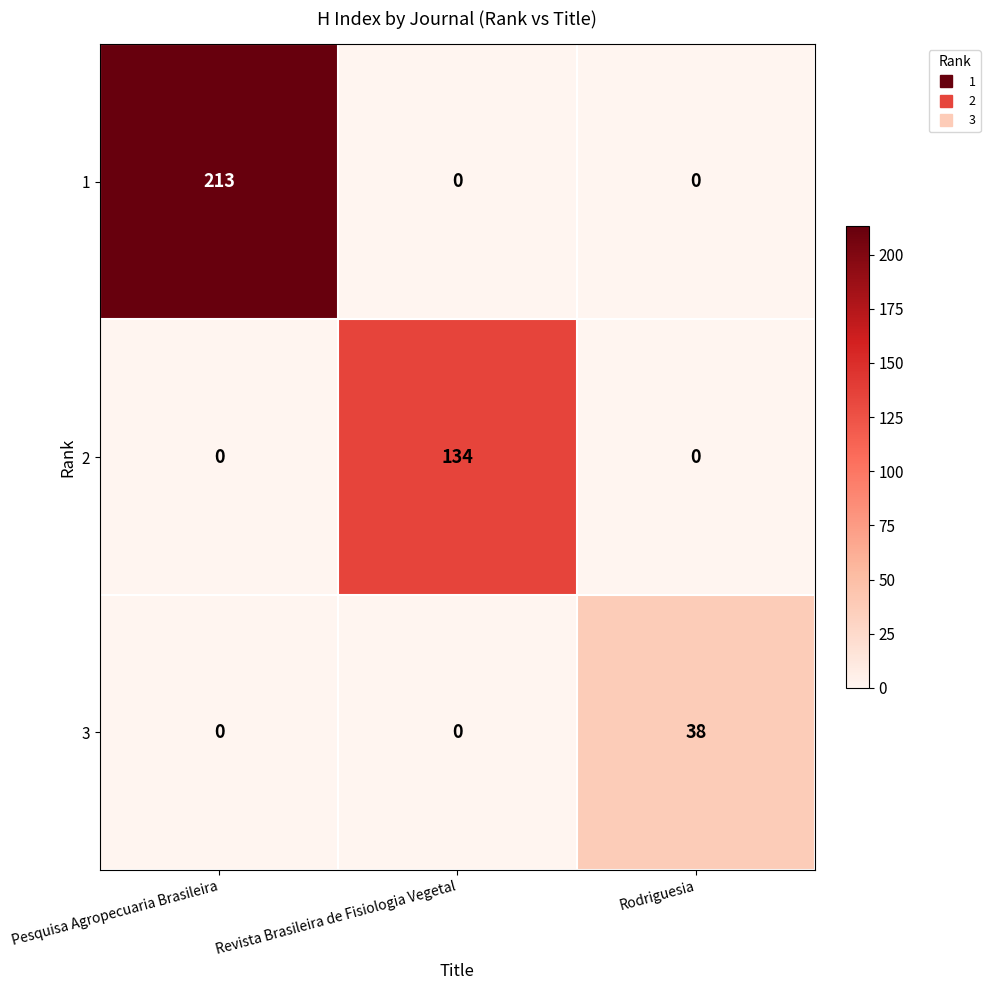

Which series has the widest spread of values?

1